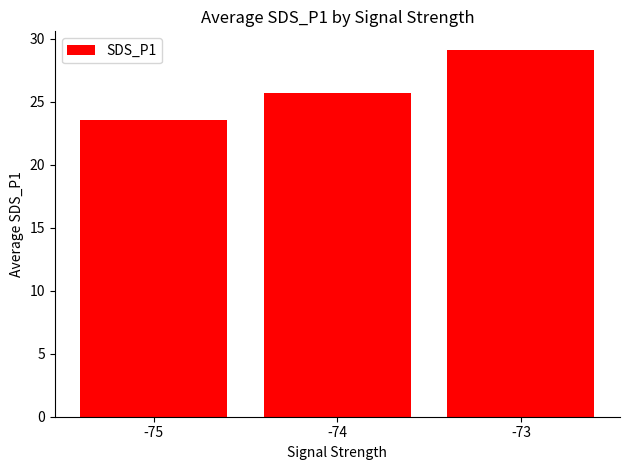

Rank the categories by value from lowest to highest.

-75, -74, -73